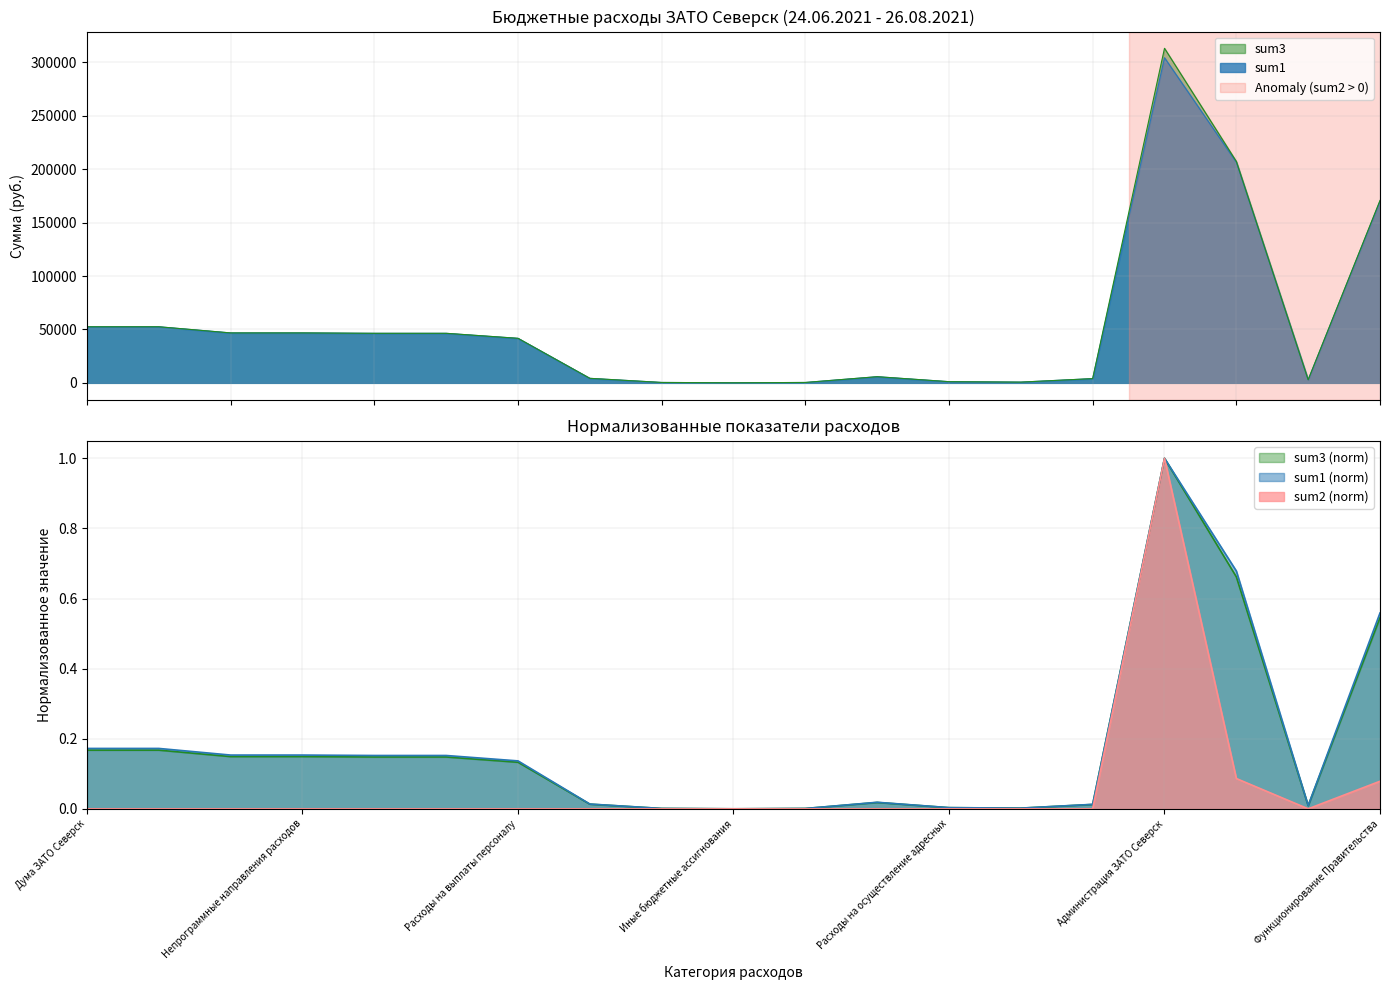

What are all the series names shown in the legend?

sum1, sum2, sum3